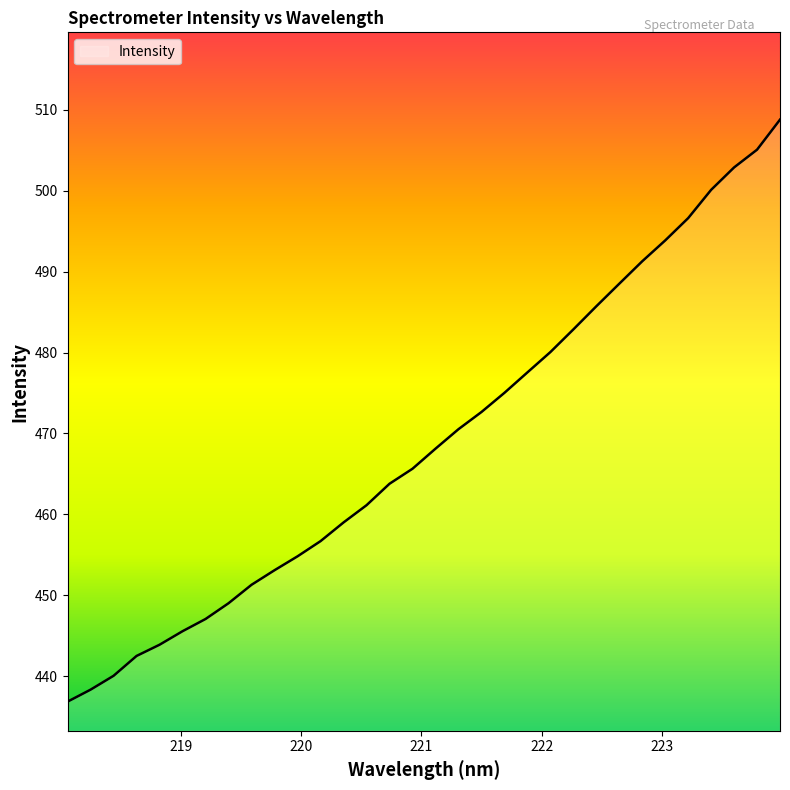

What is the smallest value displayed?

436.8